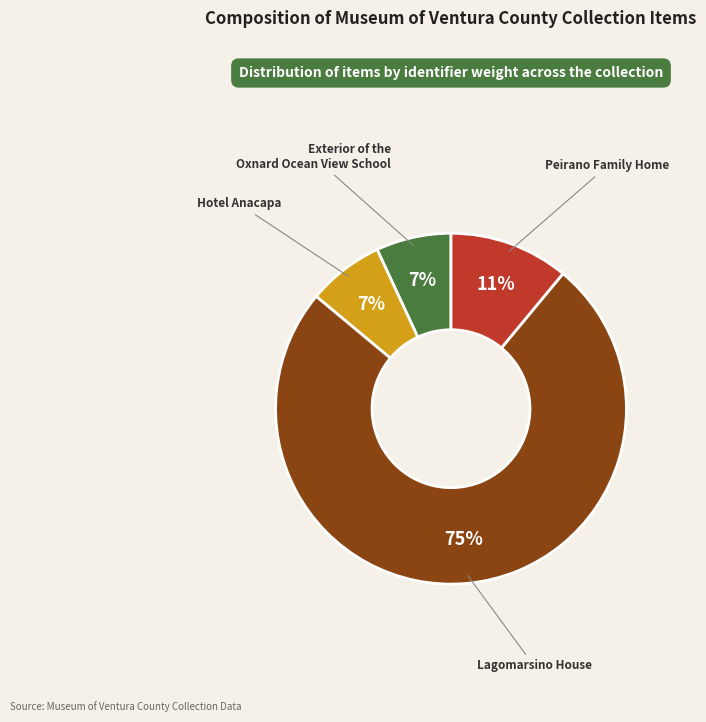

Do Exterior of the Oxnard Ocean View School and Lagomarsino House together represent more than half of the pie?

Yes